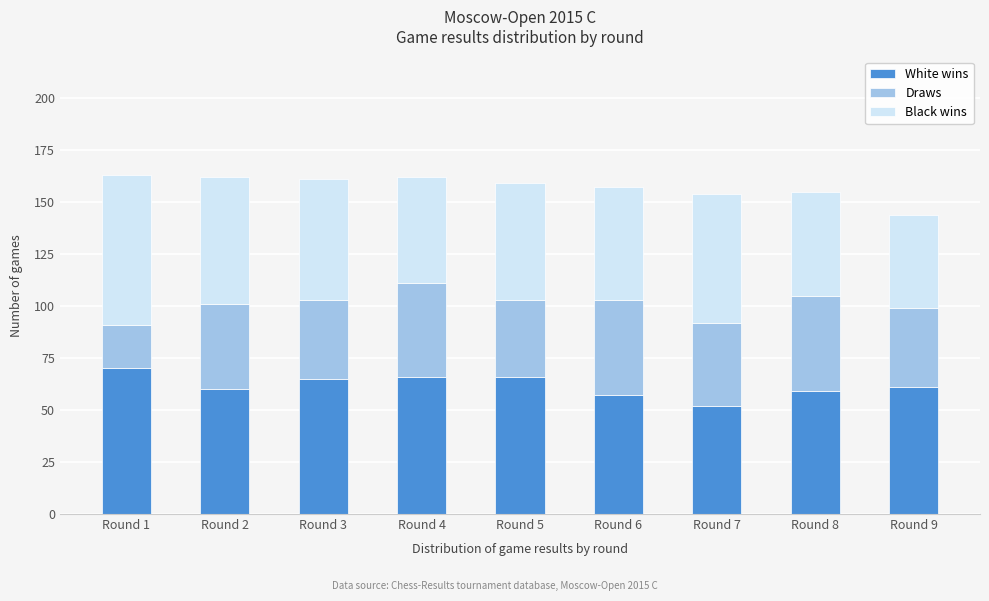

Reading left to right, what are the values for White wins?

Round 1=70	Round 2=60	Round 3=65	Round 4=66	Round 5=66	Round 6=57	Round 7=52	Round 8=59	Round 9=61